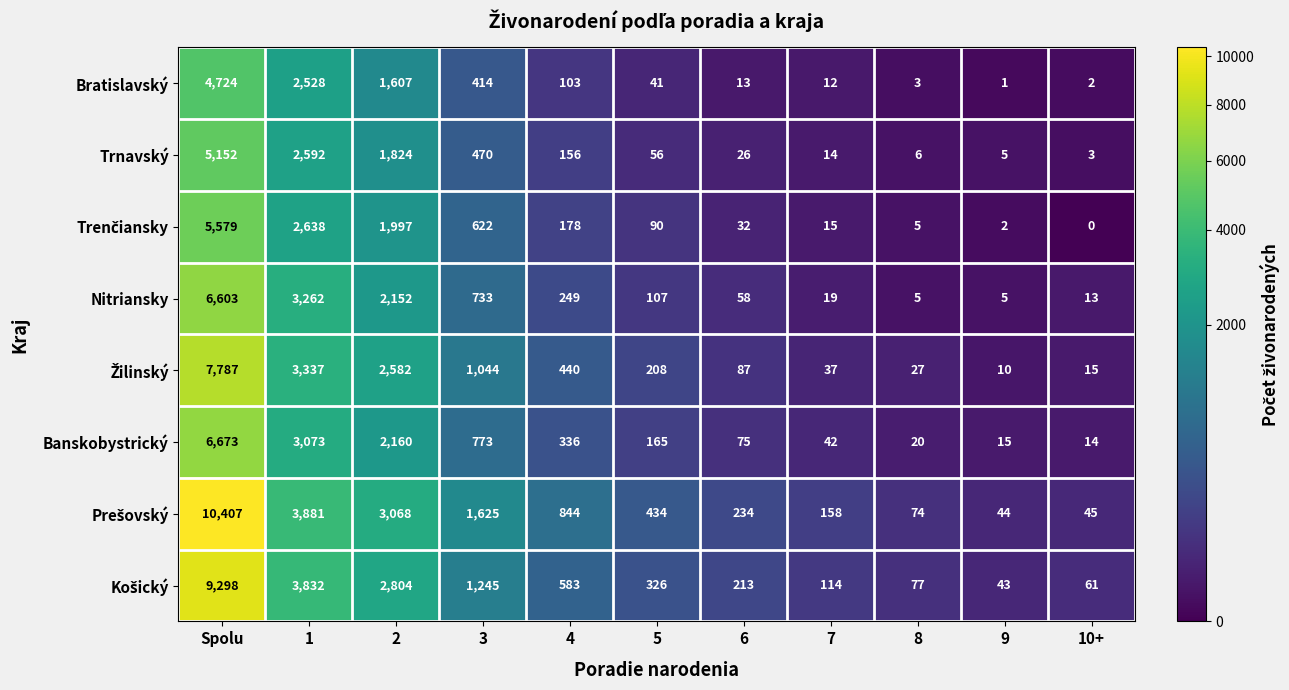

True or false: Nitriansky has a value of 13 at 10+.

True